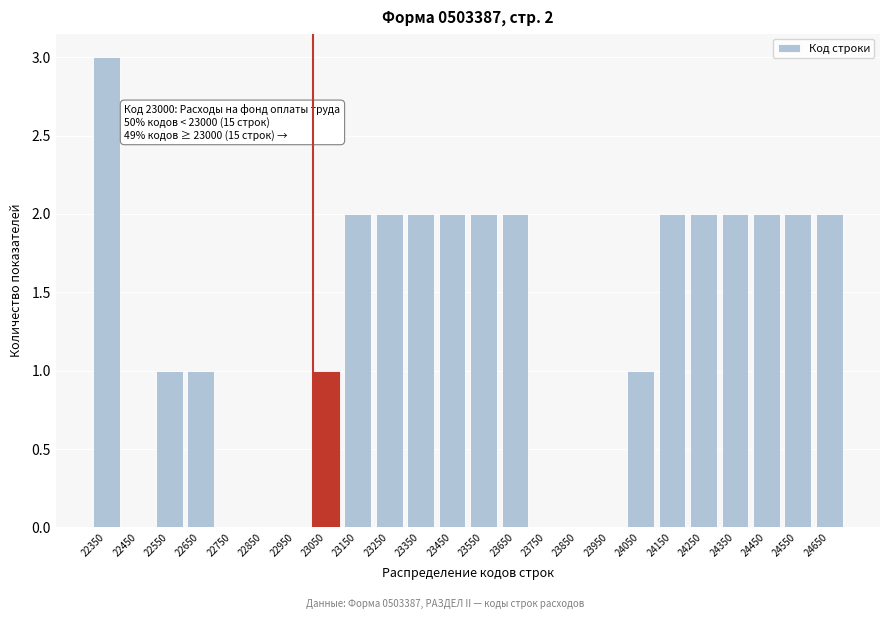

Which range on the x-axis has the tallest bar?

22300 to 22400